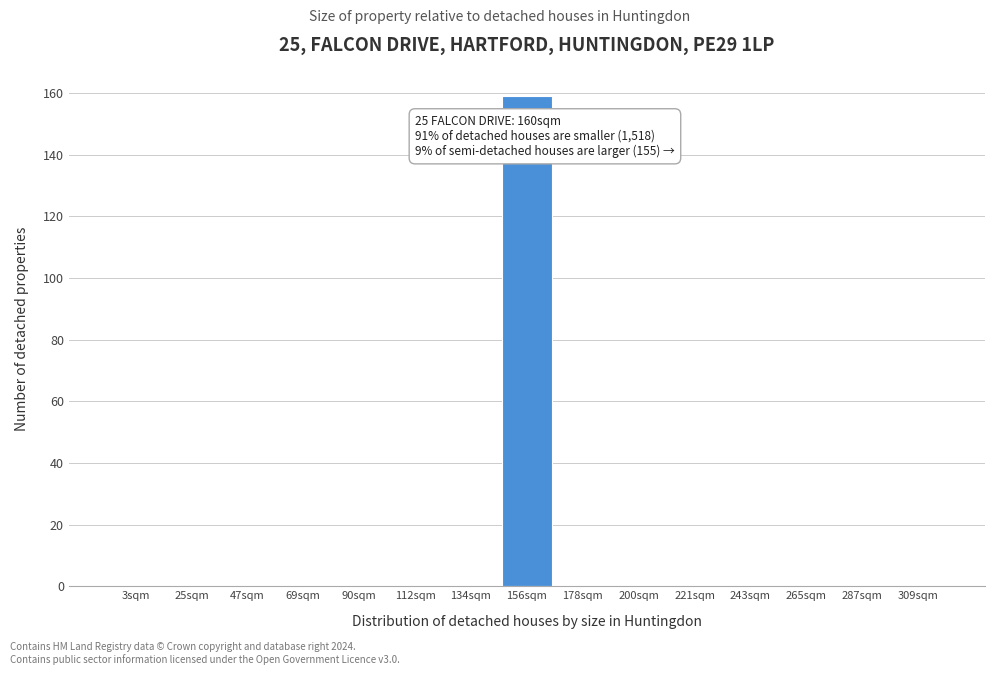

Reading right to left, what are all the values shown in this chart?

309sqm=0	287sqm=0	265sqm=0	243sqm=0	221sqm=0	200sqm=0	178sqm=0	156sqm=159	134sqm=0	112sqm=0	90sqm=0	69sqm=0	47sqm=0	25sqm=0	3sqm=0